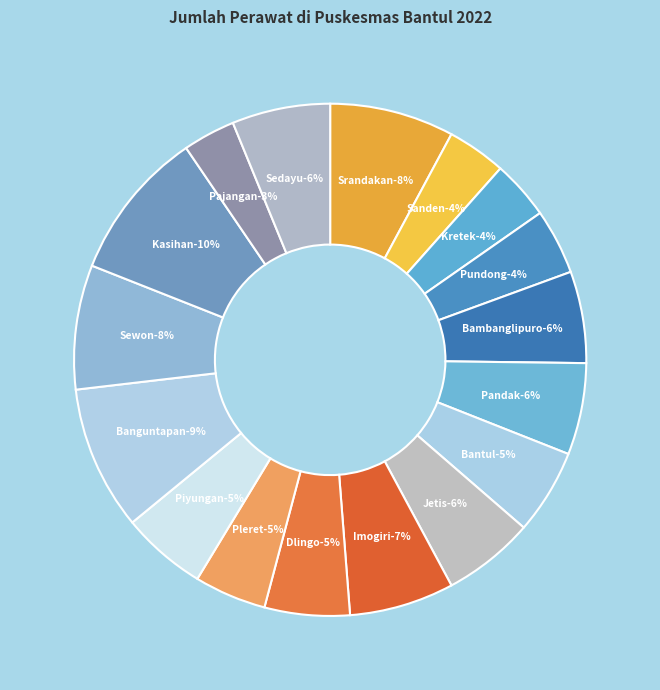

To the nearest percent, what is the average slice percentage?

6%